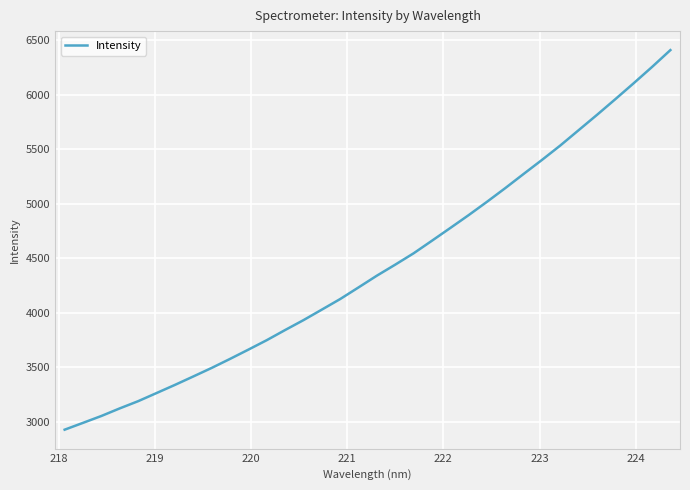

What is the minimum value shown in the chart?

2926.0